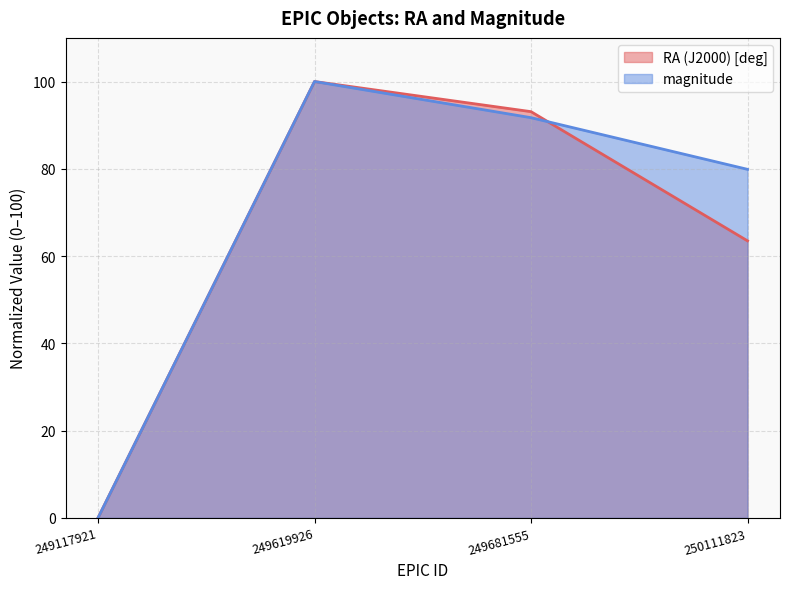

How many series are shown in this chart?

2